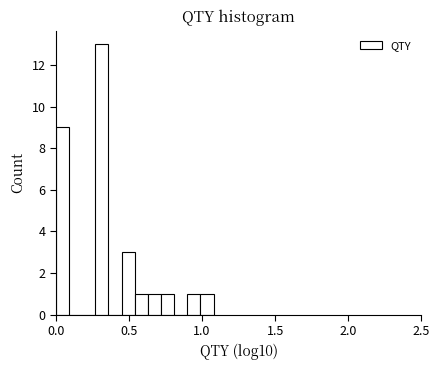

Around what value on the x-axis is the tallest bar? Give the approximate position of its centre, as read against the axis.

0.30